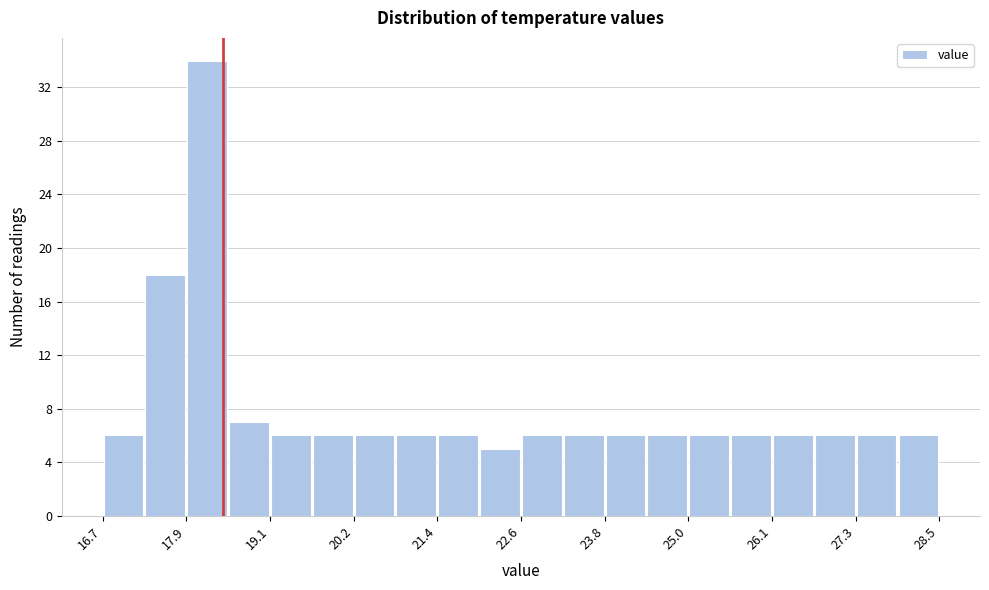

Around what value on the x-axis is the tallest bar? Give the approximate position of its centre, as read against the axis.

18.2